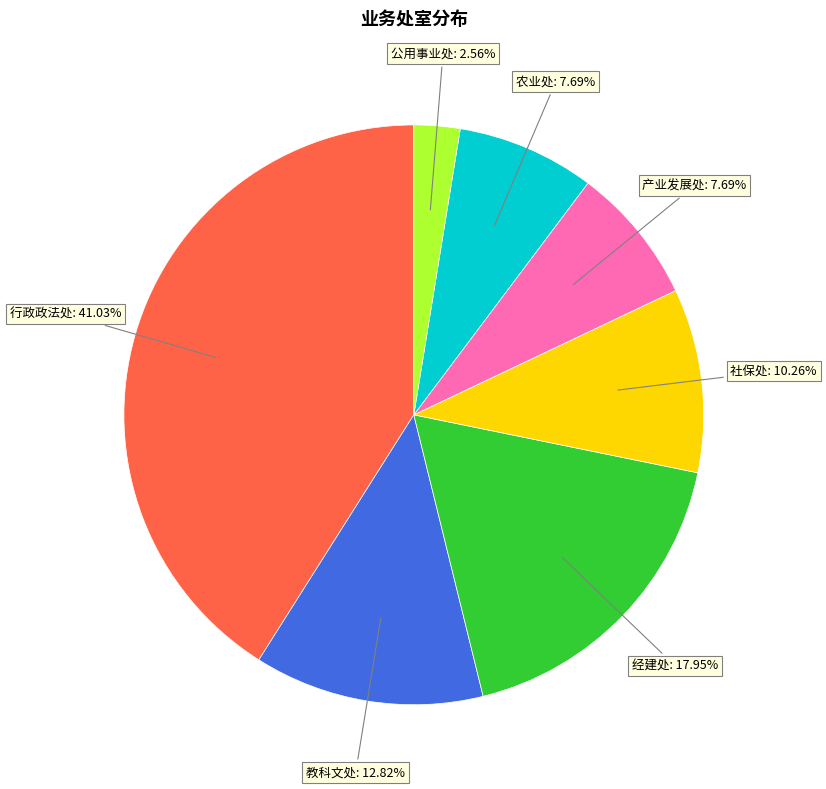

Is there any slice that represents more than half of the pie?

No